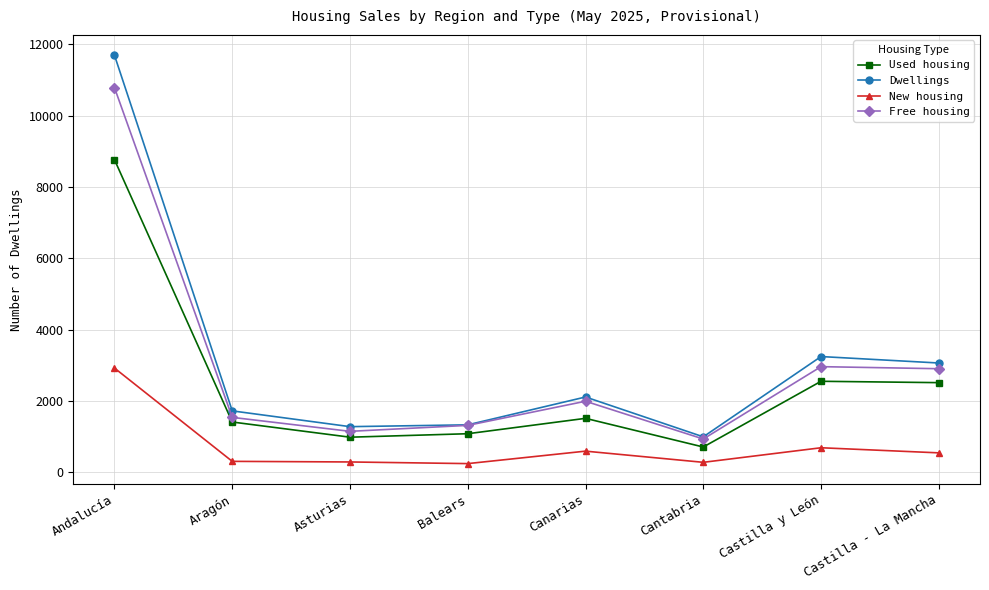

Is it true that New housing equals 285 at Cantabria?

True